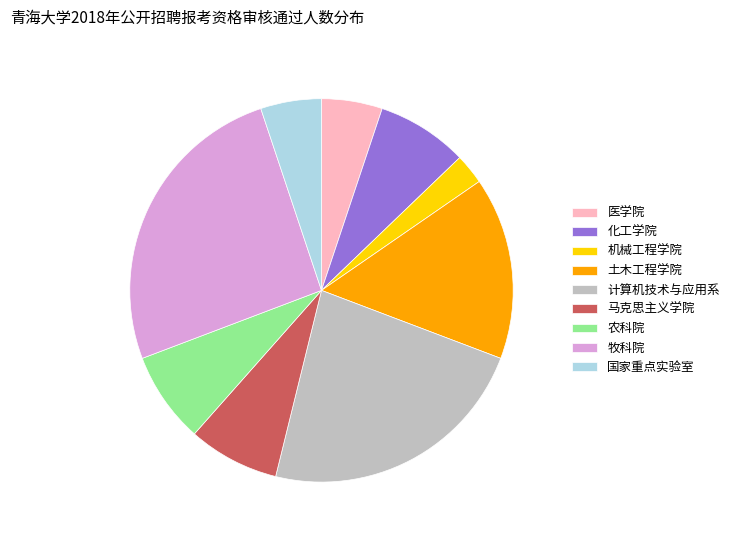

Is it true that 国家重点实验室 is 1% of the pie?

False